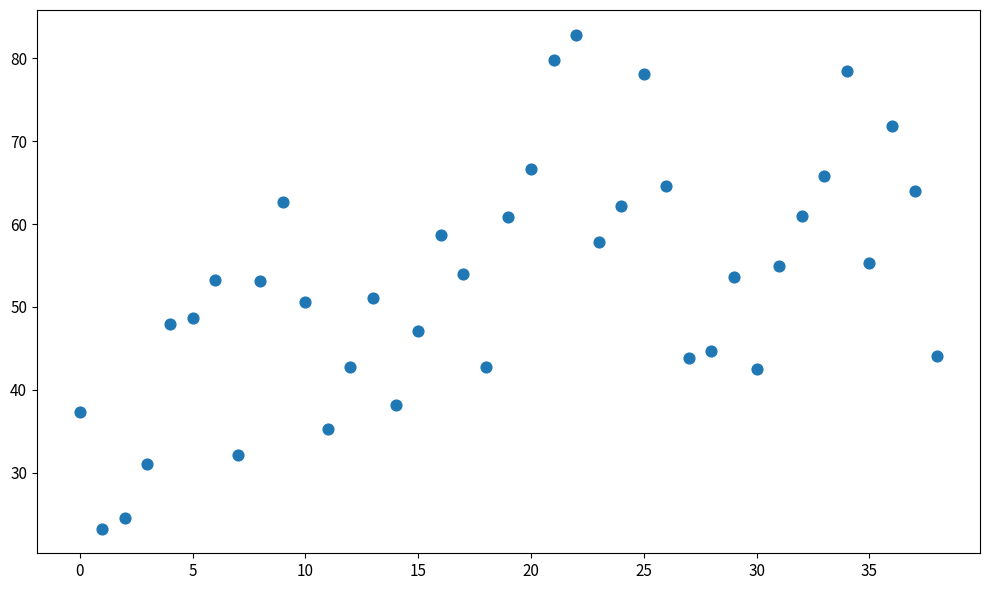

What is the range of Y values (max minus min)?

59.6